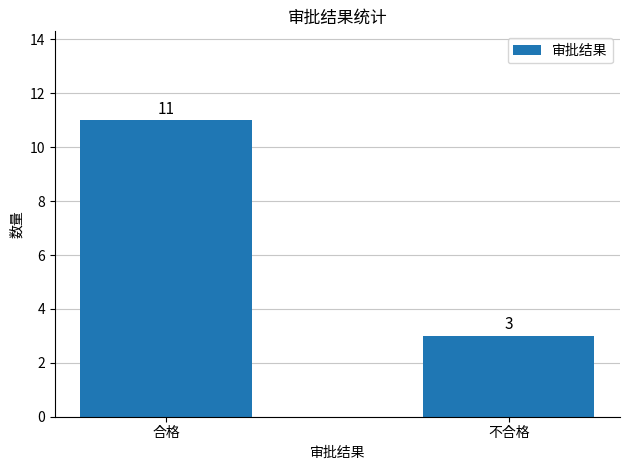

Are the bars horizontal?

No